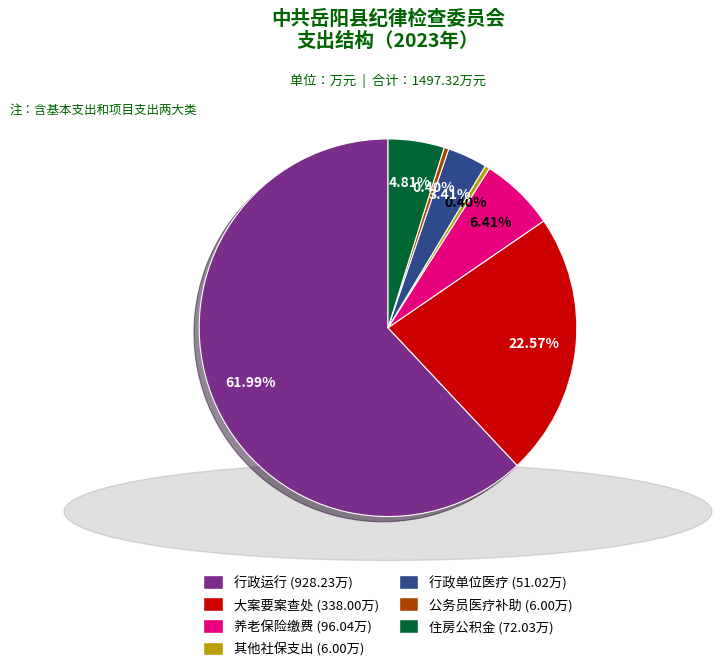

Is there a majority slice in this chart?

Yes